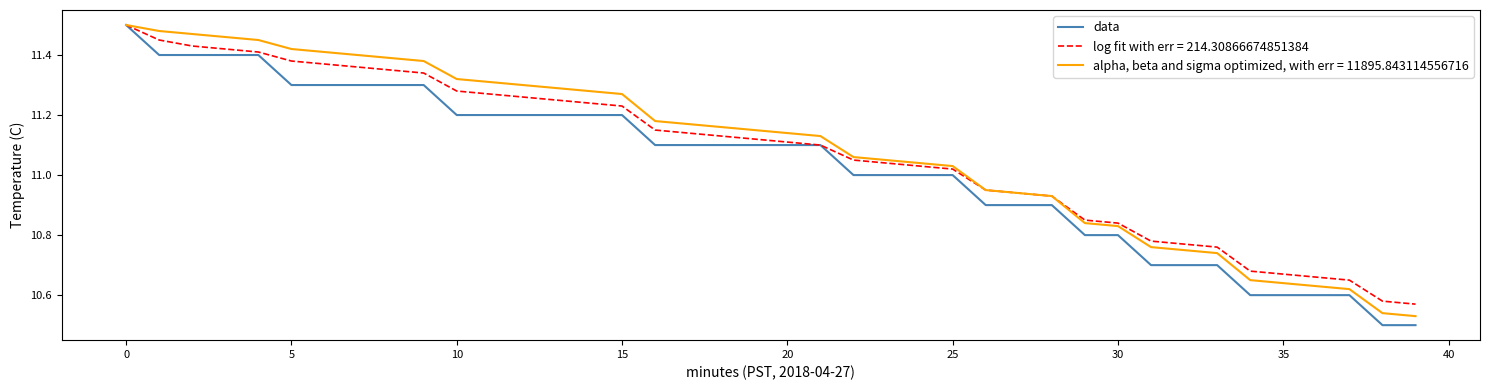

List the series in order of their overall mean, highest first.

alpha, beta and sigma optimized, with err = 11895.843114556716, log fit with err = 214.30866674851384, data